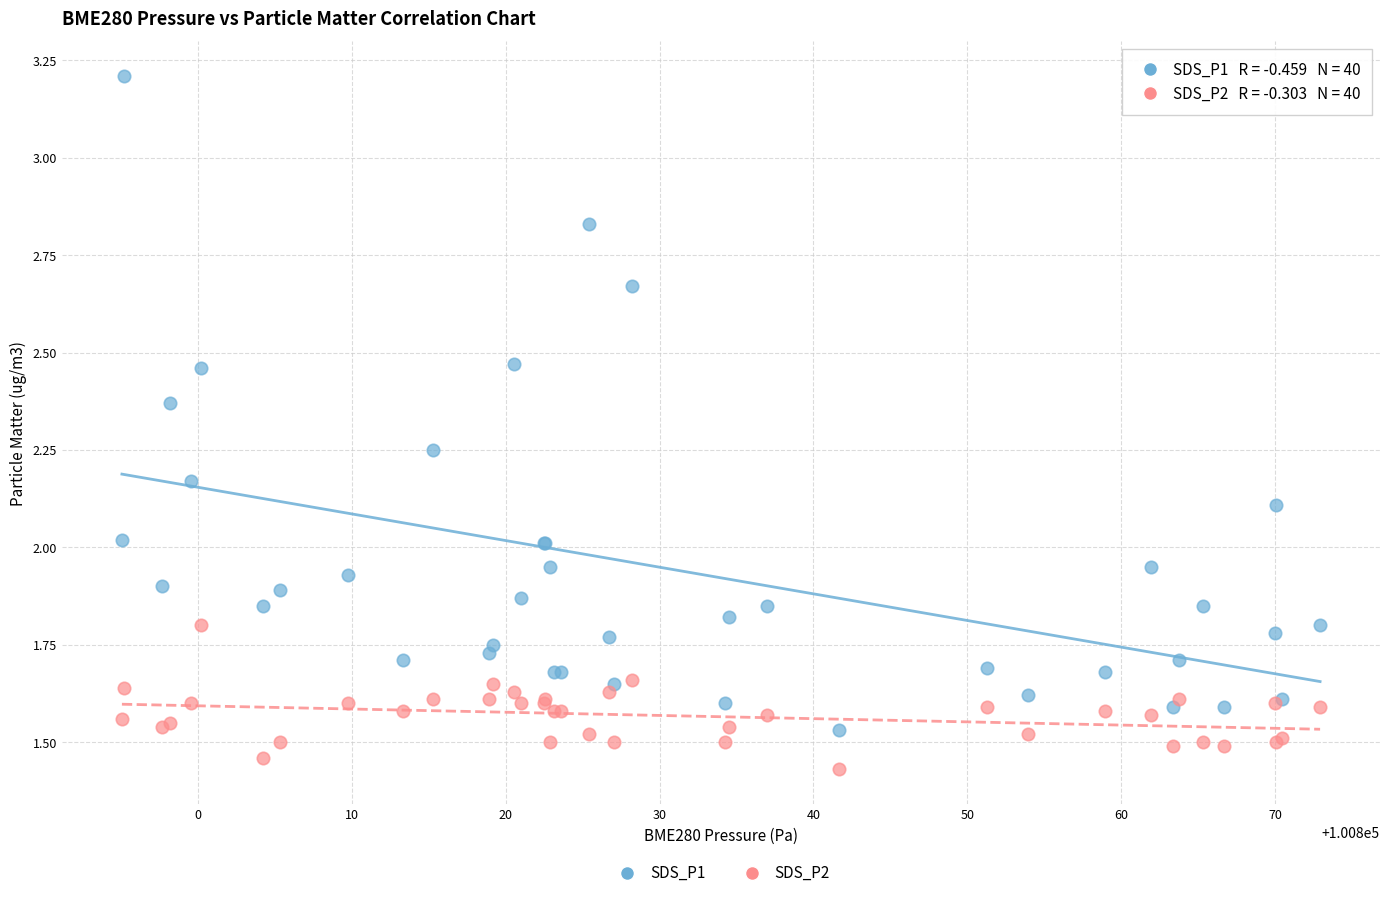

What are all the series names shown in the legend?

SDS_P1, SDS_P2